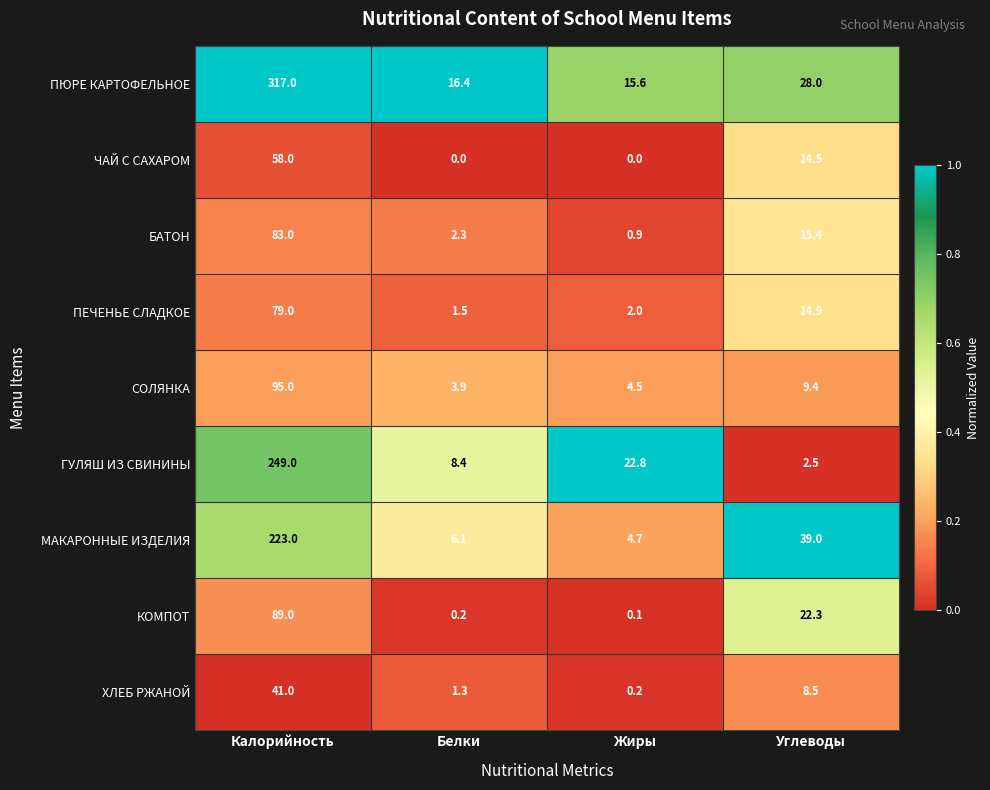

Between Калорийность and Жиры, which series saw the biggest shift?

ПЮРЕ КАРТОФЕЛЬНОЕ